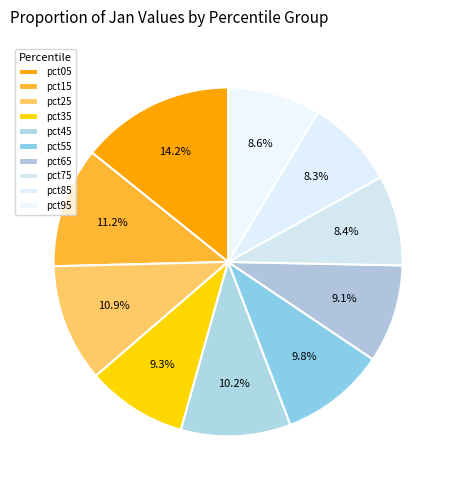

Does any single category account for the majority?

No